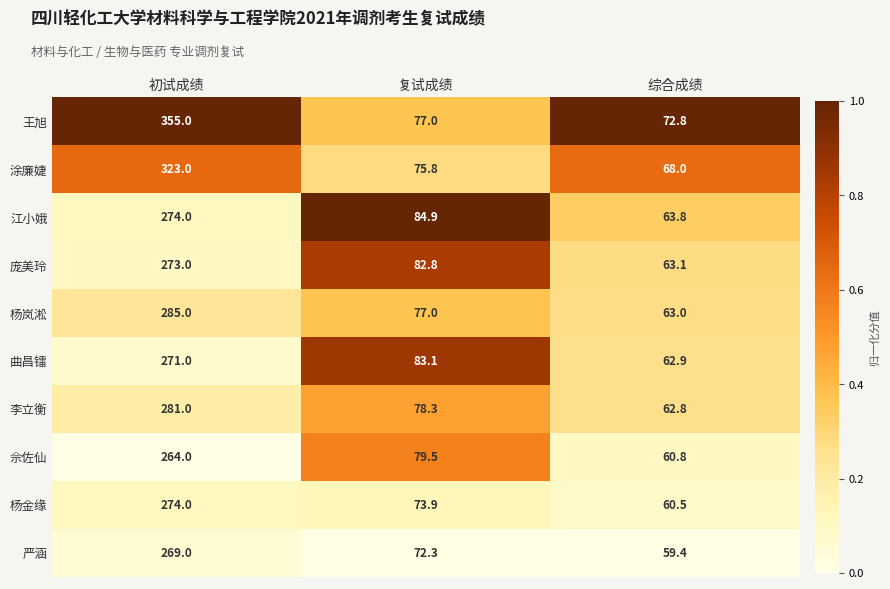

Reading left to right, list all the values displayed in this chart.

王旭: 355.0	77.0	72.8
涂廉婕: 323.0	75.8	68.0
江小娥: 274.0	84.9	63.8
庞美玲: 273.0	82.8	63.1
杨岚淞: 285.0	77.0	63.0
曲昌镭: 271.0	83.1	62.9
李立衡: 281.0	78.3	62.8
佘佐仙: 264.0	79.5	60.8
杨金缘: 274.0	73.9	60.5
严涵: 269.0	72.3	59.4